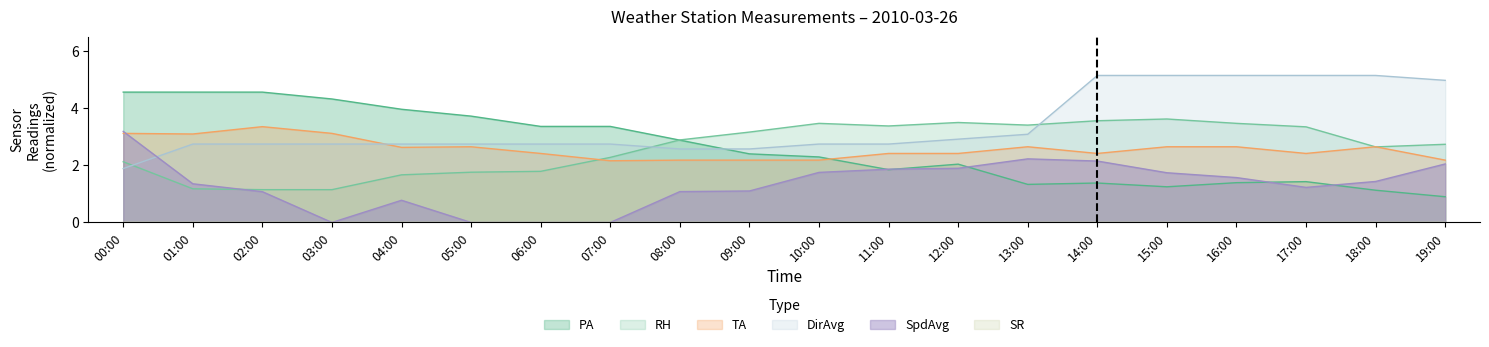

Between 06:00 and 16:00, which is larger?

06:00